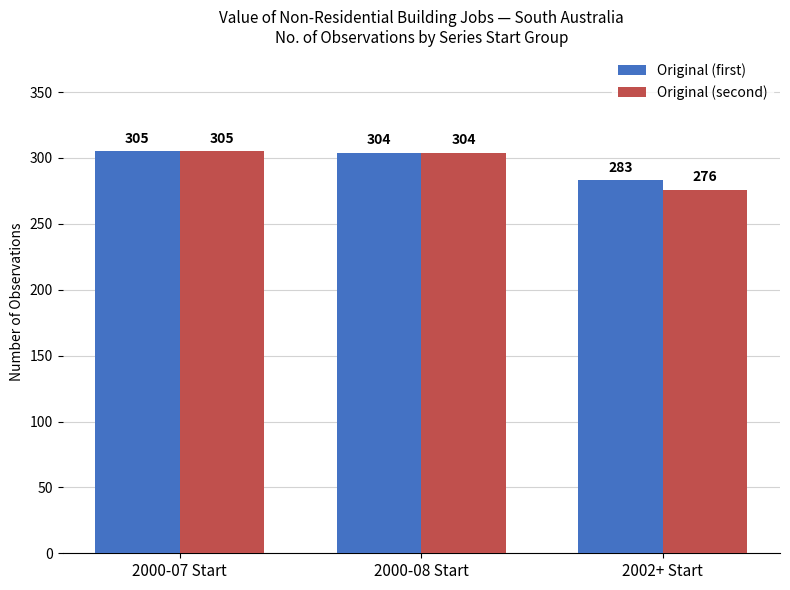

How many values in the Original (second) series are below 304?

1